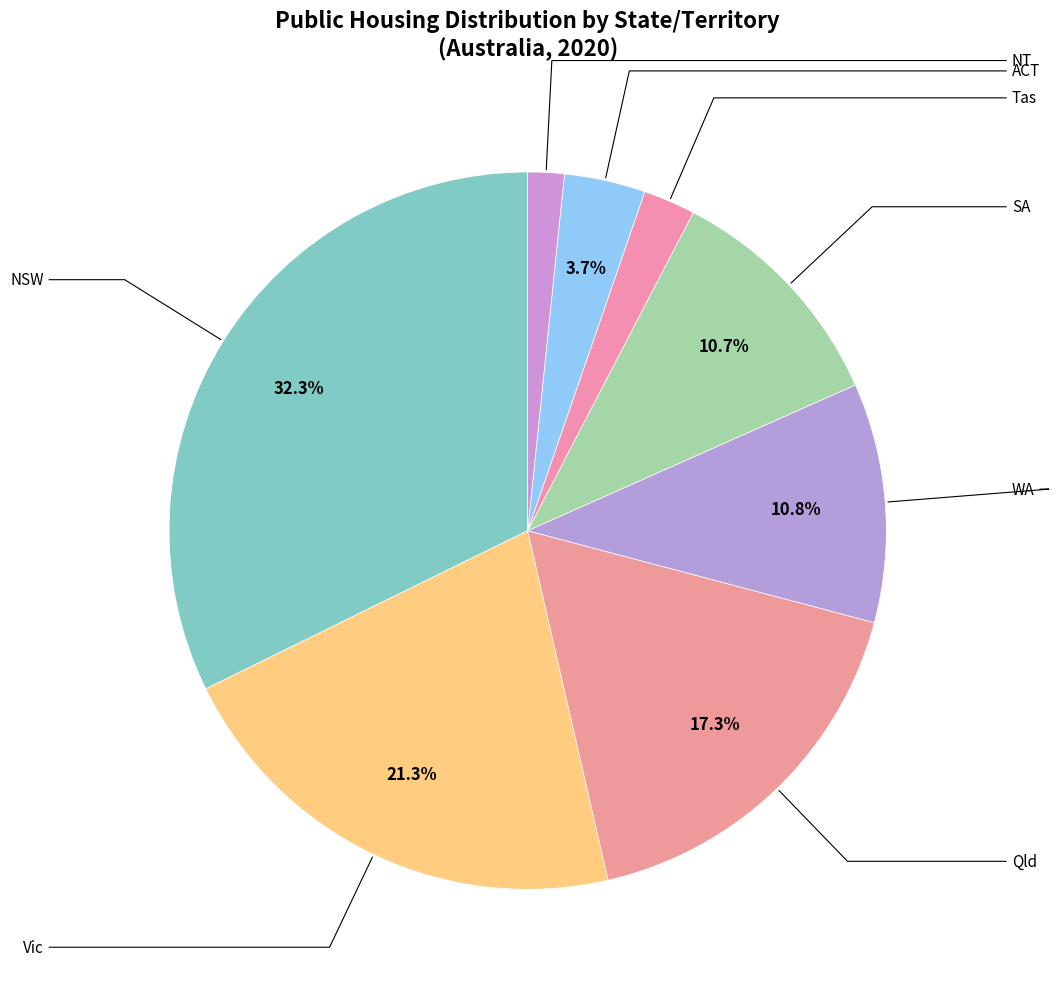

Count the number of slices in the pie.

8